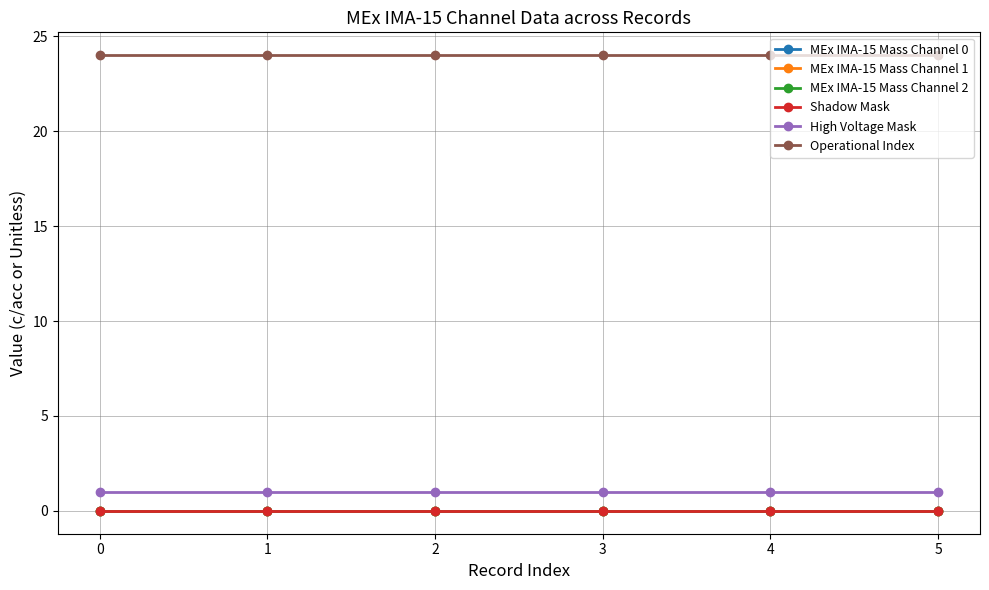

Which series has the widest spread of values?

MEx IMA-15 Mass Channel 0